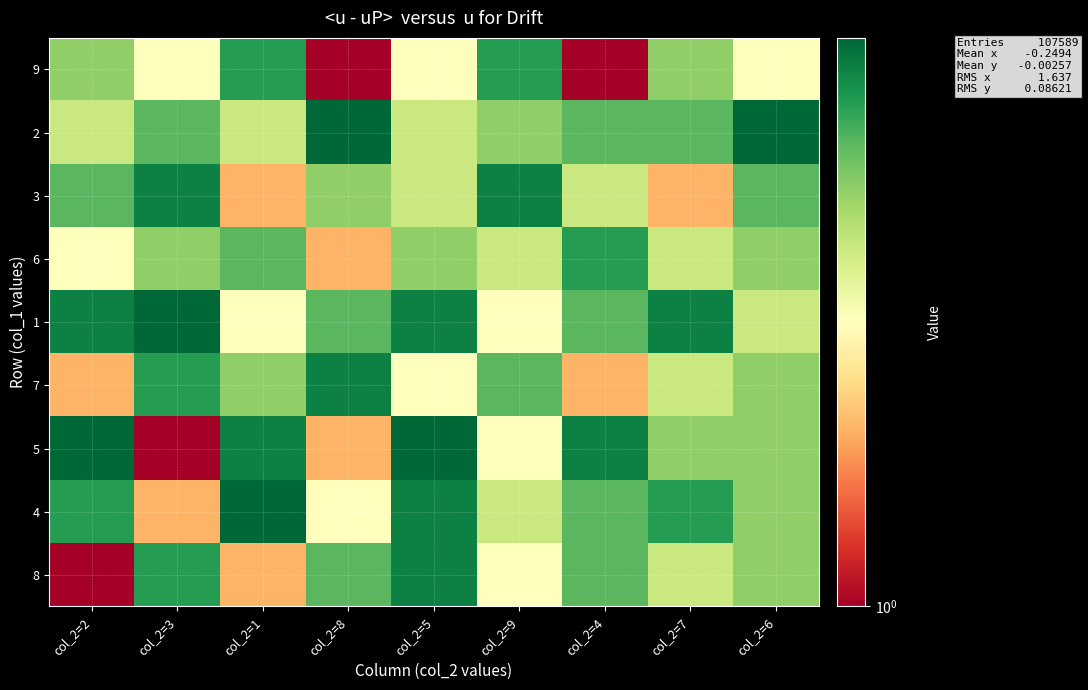

Reading left to right, extract all data points from this chart.

8: col_2=2=1	col_2=3=7	col_2=1=2	col_2=8=6	col_2=5=8	col_2=9=3	col_2=4=6	col_2=7=4	col_2=6=5
4: col_2=2=7	col_2=3=2	col_2=1=9	col_2=8=3	col_2=5=8	col_2=9=4	col_2=4=6	col_2=7=7	col_2=6=5
5: col_2=2=9	col_2=3=1	col_2=1=8	col_2=8=2	col_2=5=9	col_2=9=3	col_2=4=8	col_2=7=5	col_2=6=5
7: col_2=2=2	col_2=3=7	col_2=1=5	col_2=8=8	col_2=5=3	col_2=9=6	col_2=4=2	col_2=7=4	col_2=6=5
1: col_2=2=8	col_2=3=9	col_2=1=3	col_2=8=6	col_2=5=8	col_2=9=3	col_2=4=6	col_2=7=8	col_2=6=4
6: col_2=2=3	col_2=3=5	col_2=1=6	col_2=8=2	col_2=5=5	col_2=9=4	col_2=4=7	col_2=7=4	col_2=6=5
3: col_2=2=6	col_2=3=8	col_2=1=2	col_2=8=5	col_2=5=4	col_2=9=8	col_2=4=4	col_2=7=2	col_2=6=6
2: col_2=2=4	col_2=3=6	col_2=1=4	col_2=8=9	col_2=5=4	col_2=9=5	col_2=4=6	col_2=7=6	col_2=6=9
9: col_2=2=5	col_2=3=3	col_2=1=7	col_2=8=1	col_2=5=3	col_2=9=7	col_2=4=1	col_2=7=5	col_2=6=3